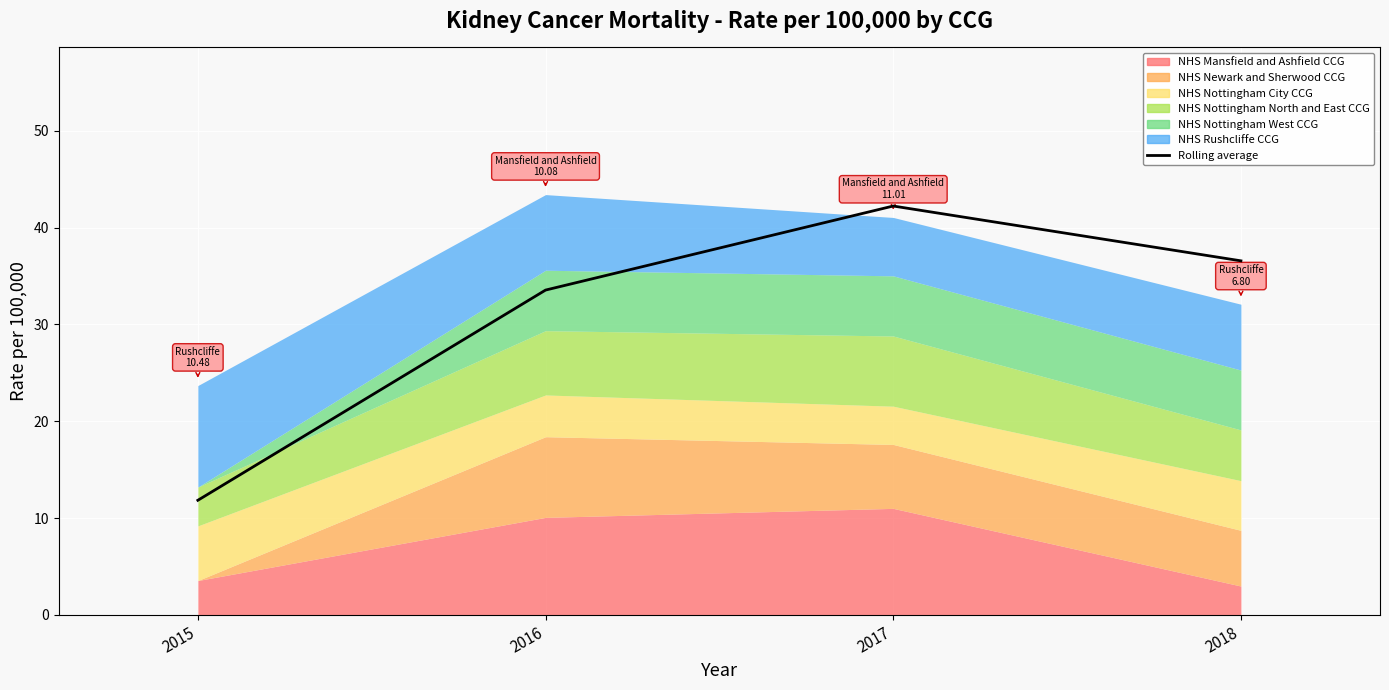

What is the approximate value at 2016?

33.5